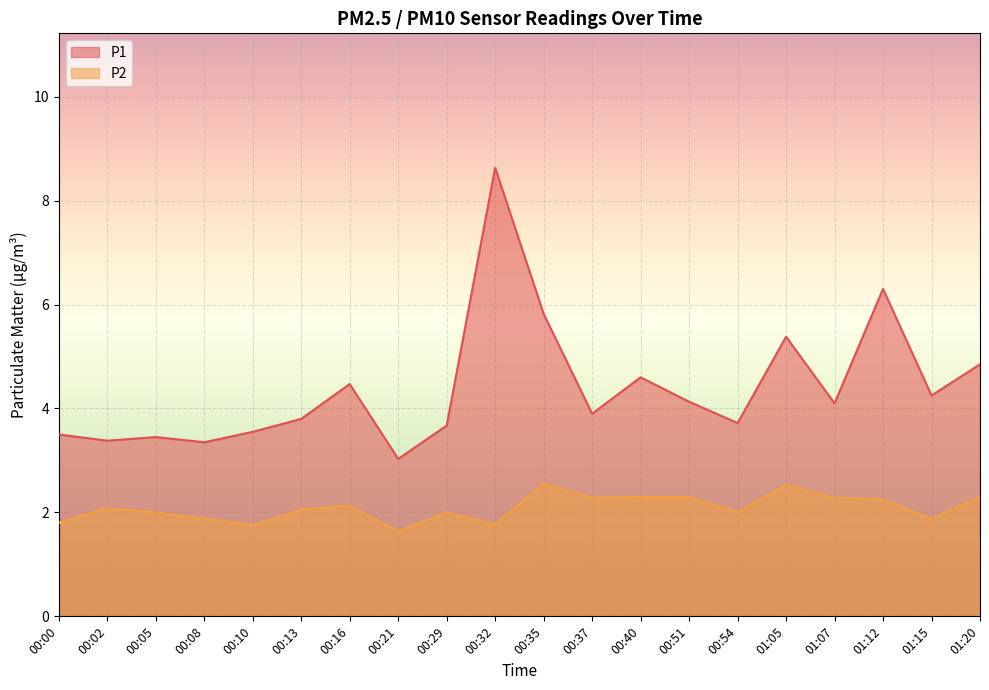

At how many categories does at least one series exceed 8?

1